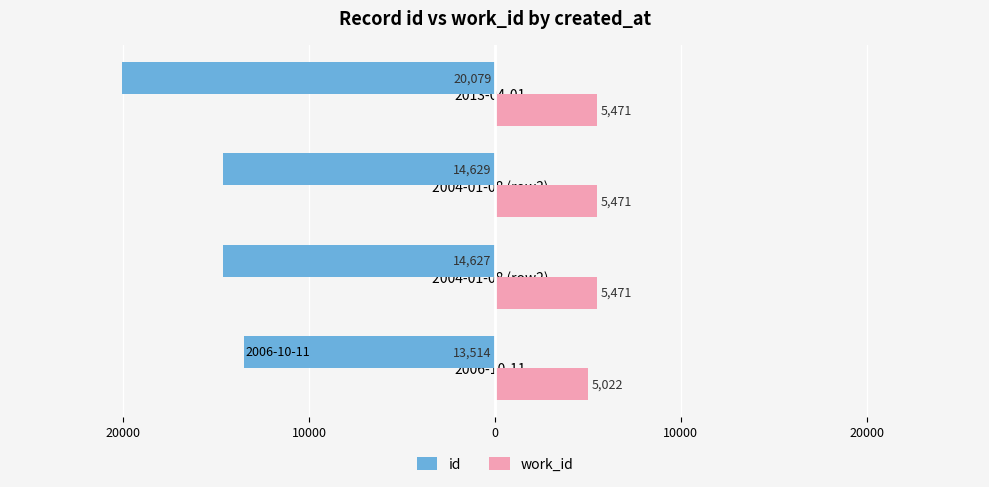

What are all the series names shown in the legend?

id, work_id